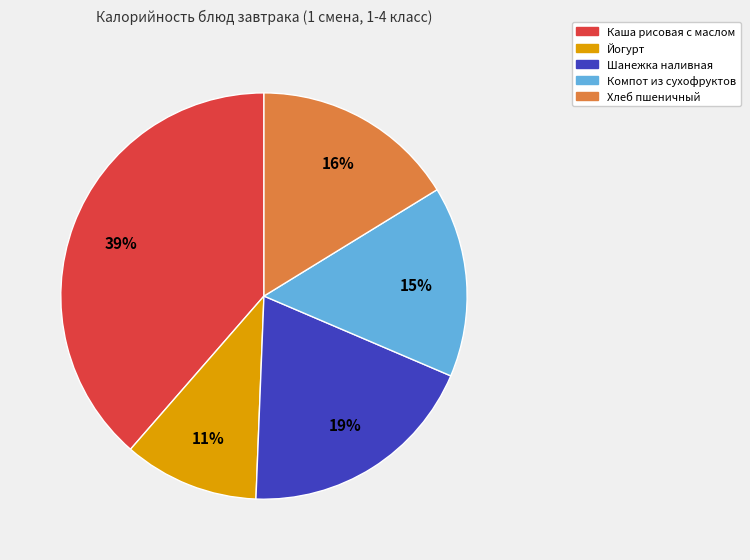

Combined, do Хлеб пшеничный and Компот из сухофруктов account for over 50%?

No